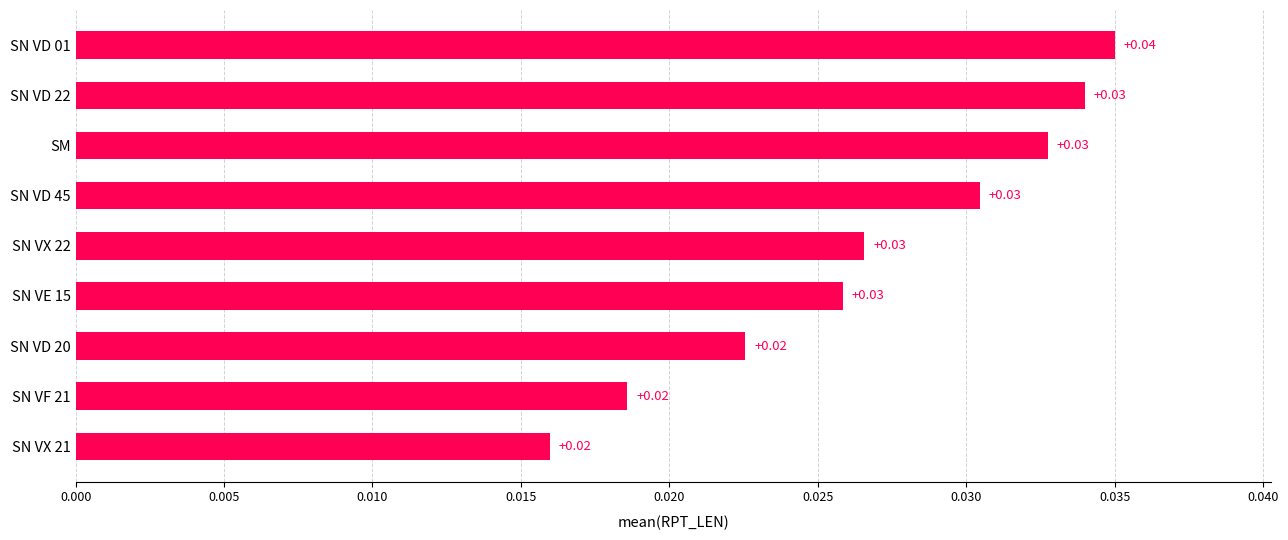

How many values are between 0 and 1?

9